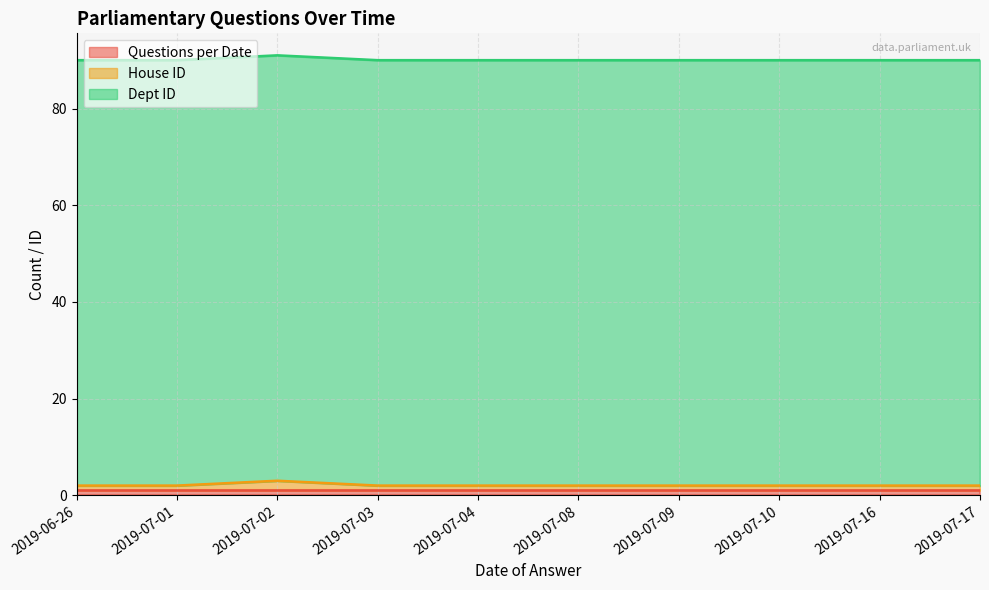

Does the chart display data point markers on the line(s)?

No